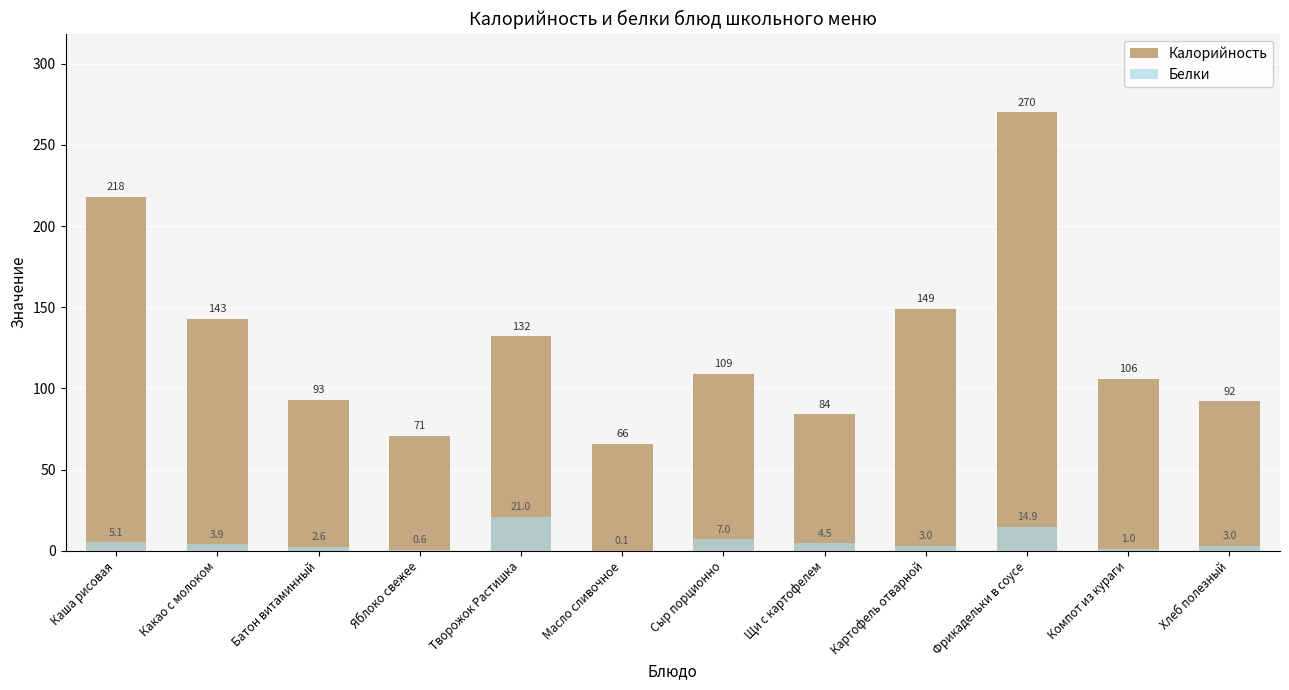

At which label does Калорийность reach its minimum?

Масло сливочное